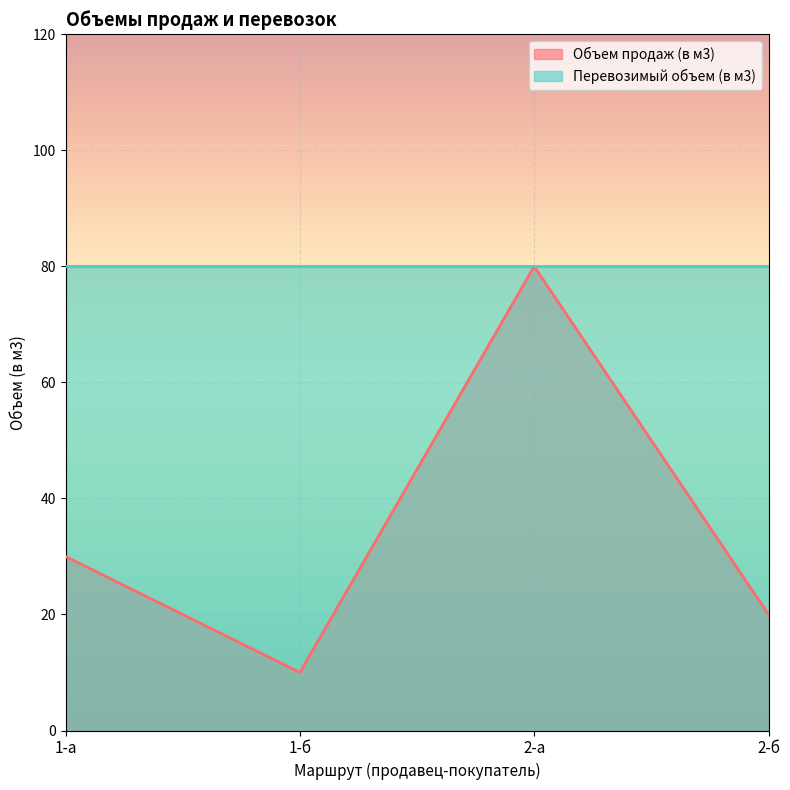

The chart shows a value of 18 at 1-а. True or false?

False